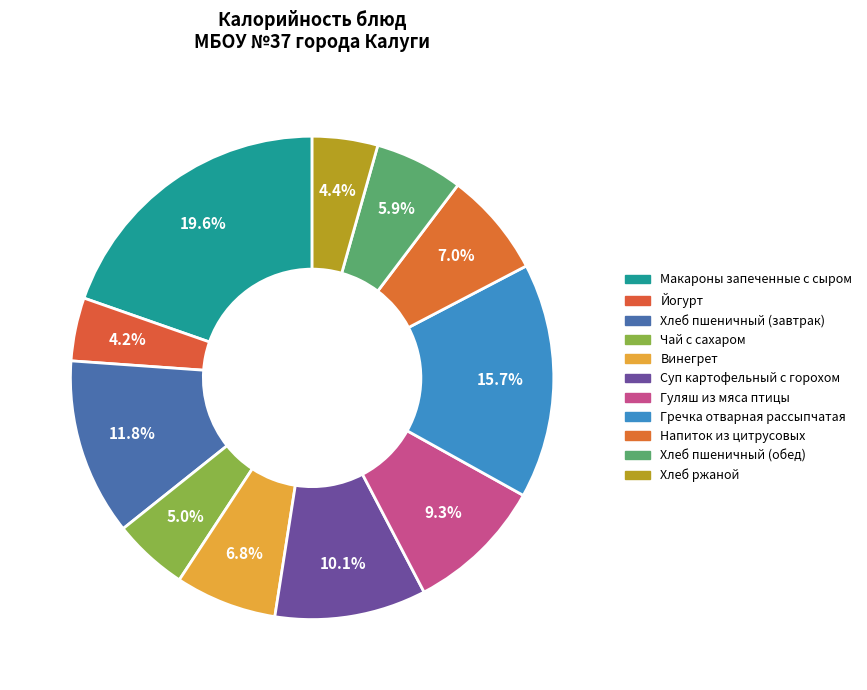

Count the number of slices in the pie.

11